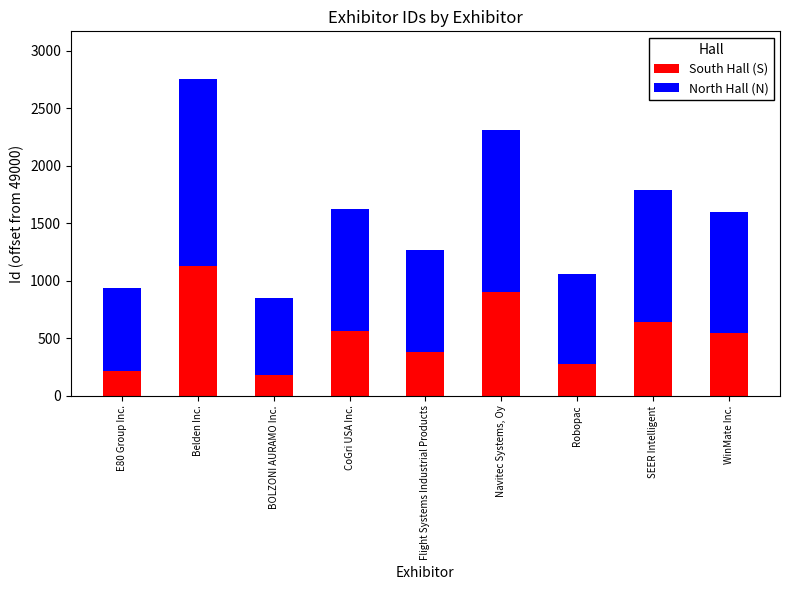

Is it true that South Hall (S) equals 856 at SEER Intelligent?

False